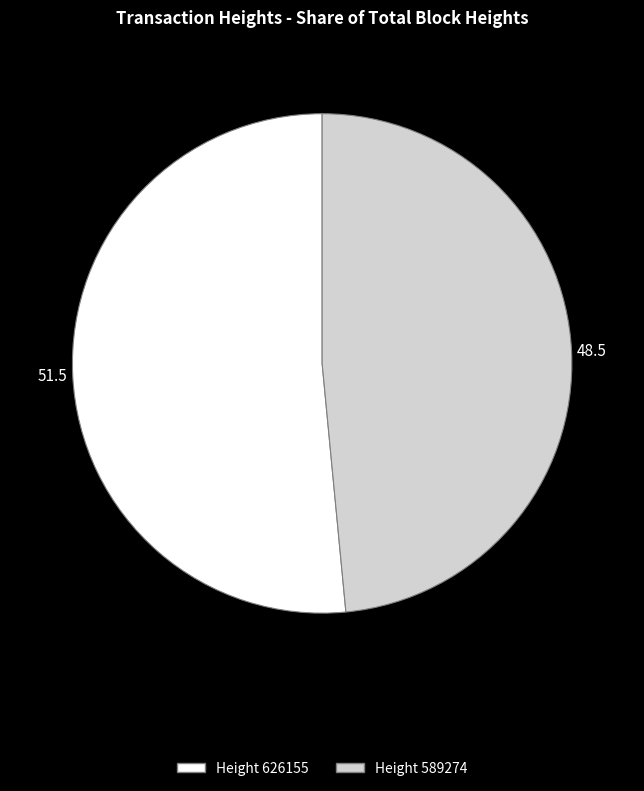

Is there any slice that represents more than half of the pie?

Yes